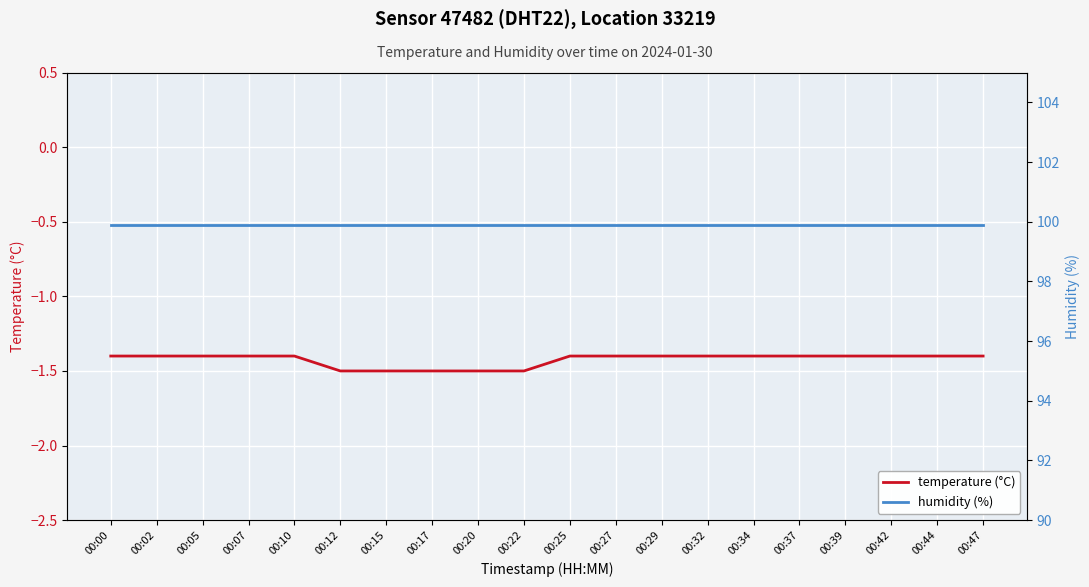

True or false: temperature (°C) has more than 2 interior local peaks.

False